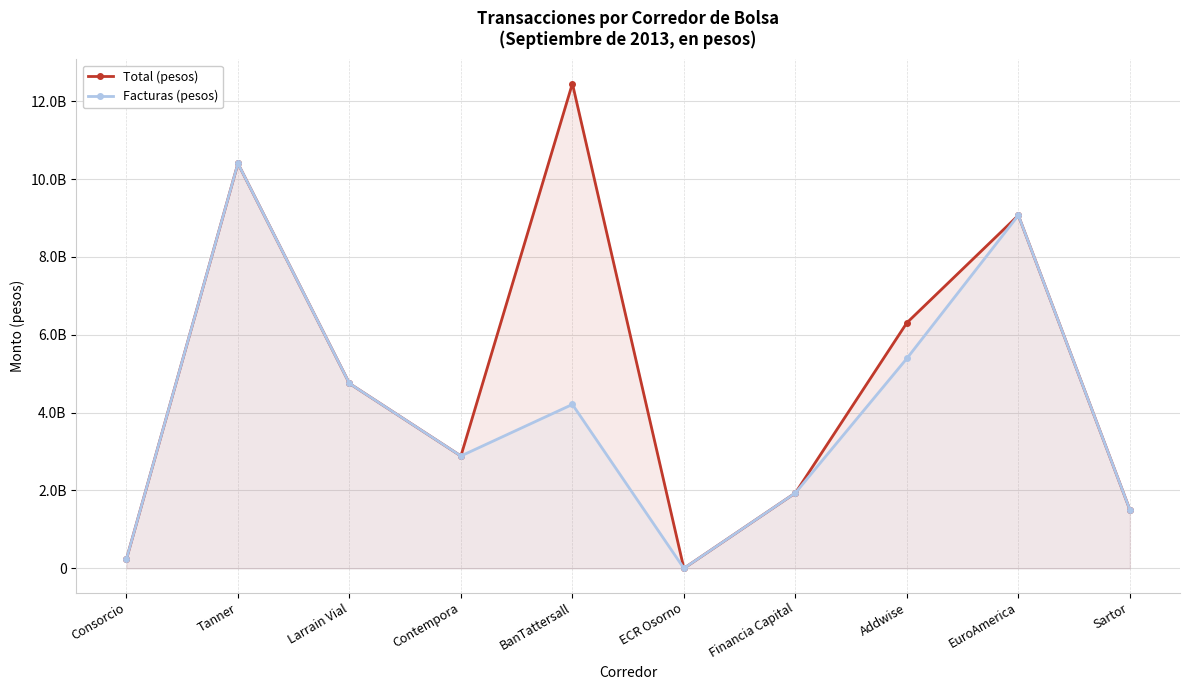

True or false: Total (pesos) and Facturas (pesos) cross at least once.

False